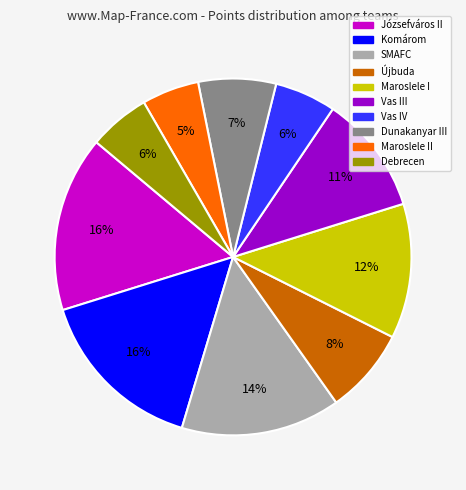

Is Maroslele II the majority of the pie?

No